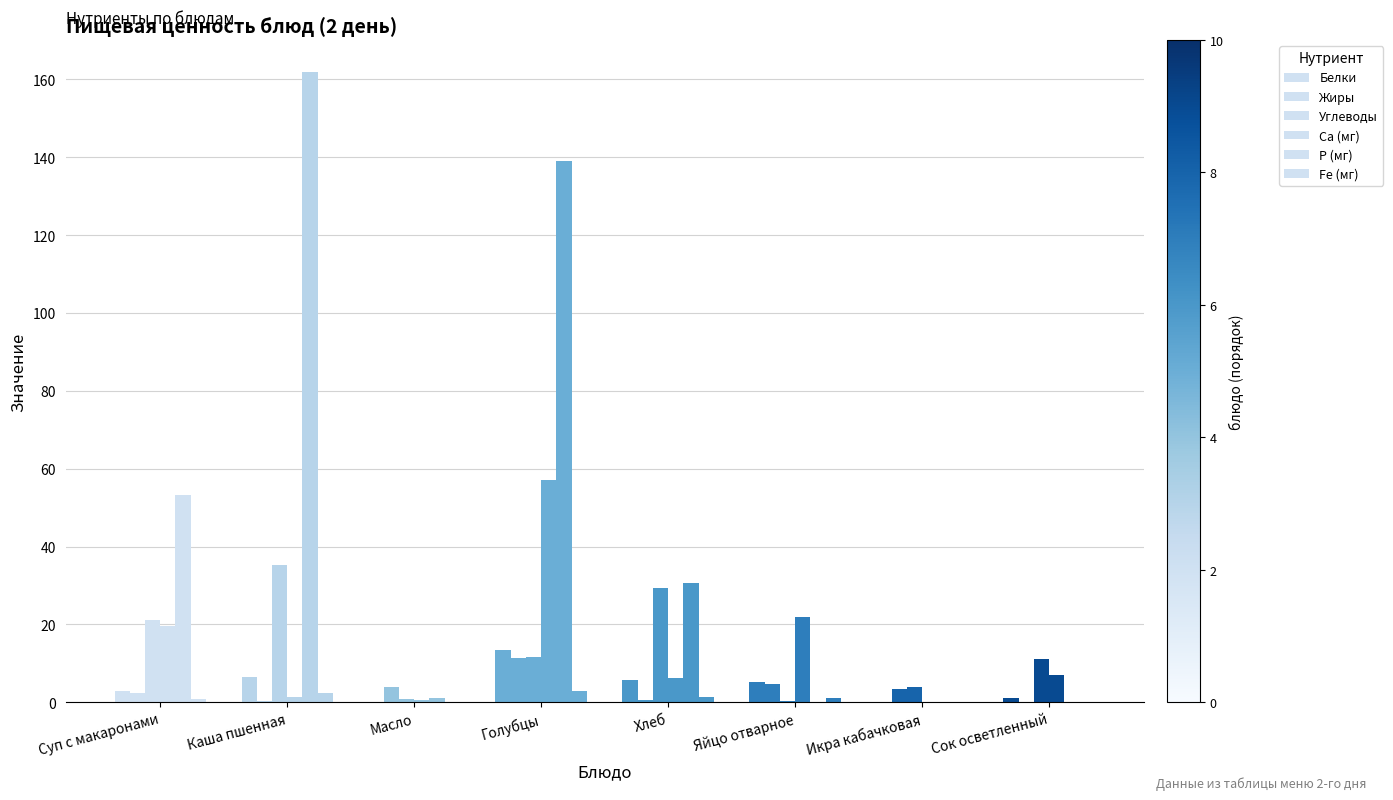

How many data points does each series have?

8